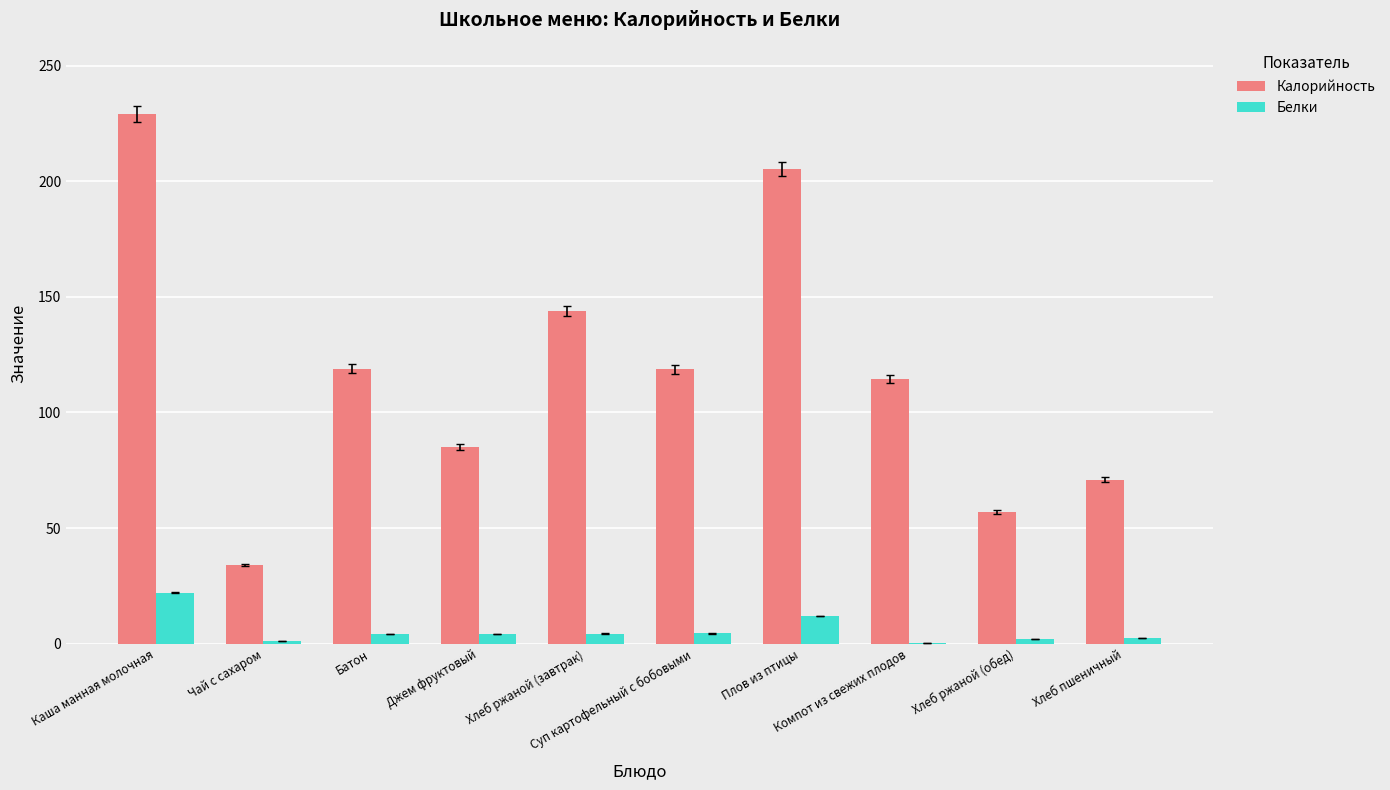

What is the greatest value displayed?

229.0